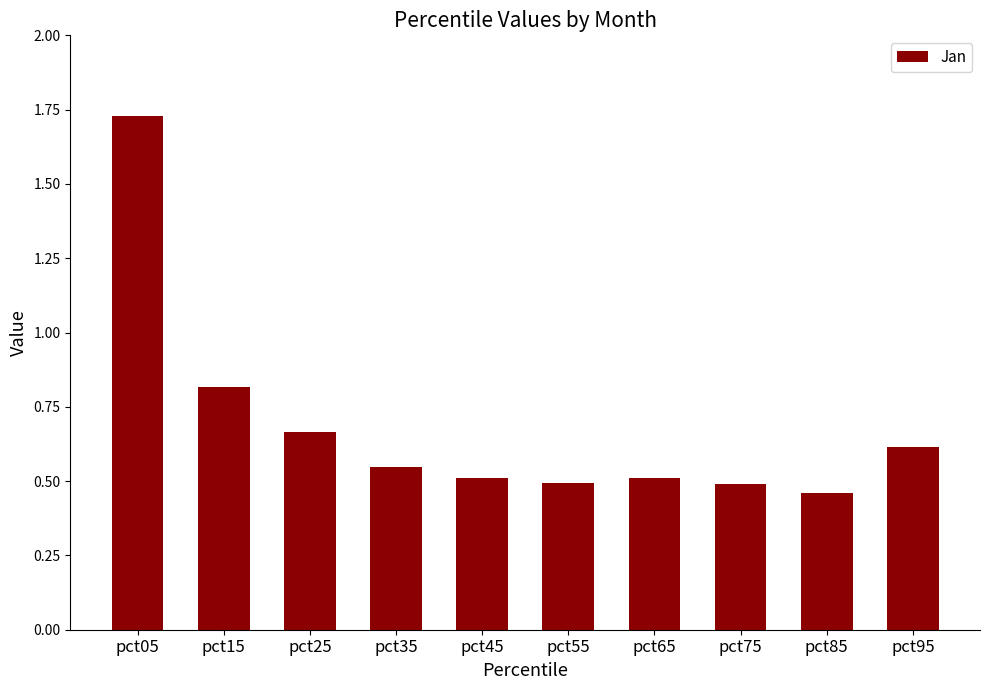

Which category has the lowest value across all series?

pct85